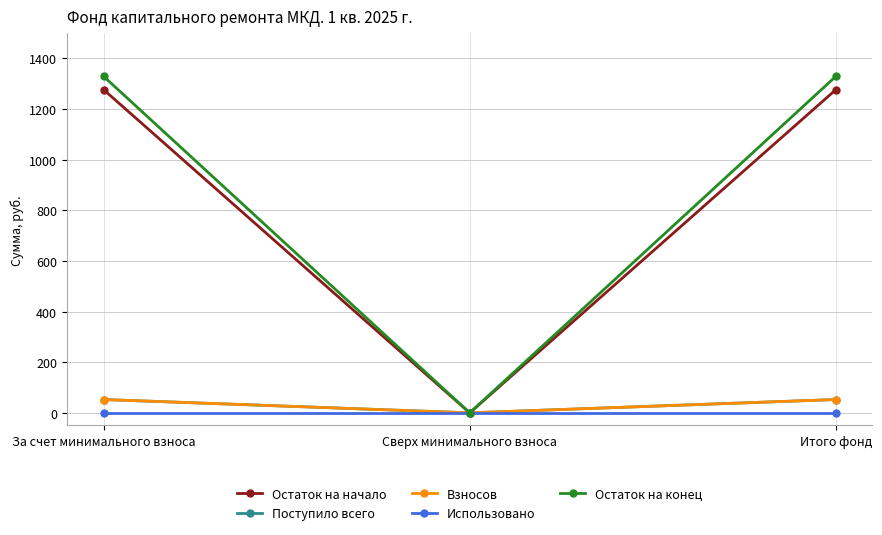

Is this an area chart (filled region under the line)?

No